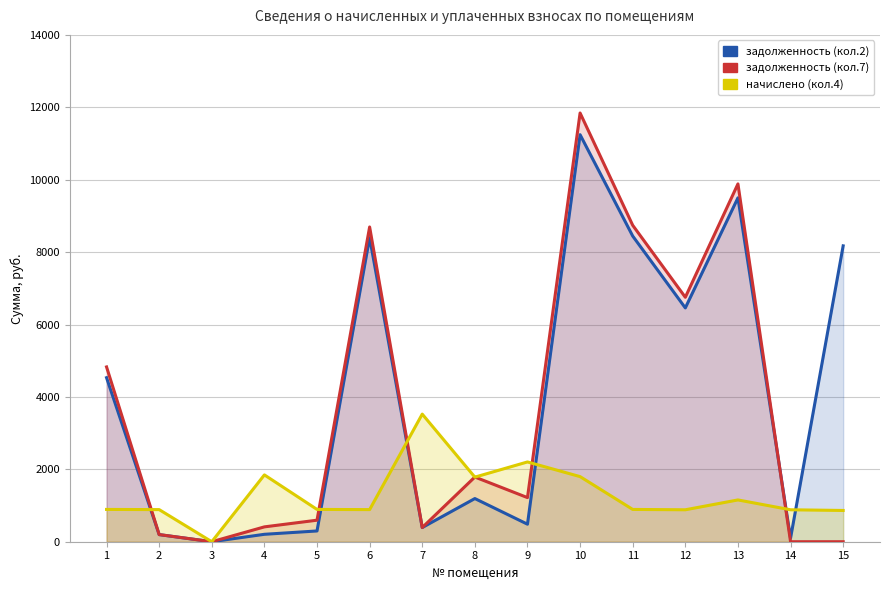

Which series has the largest range (max minus min)?

задолженность (кол.7)